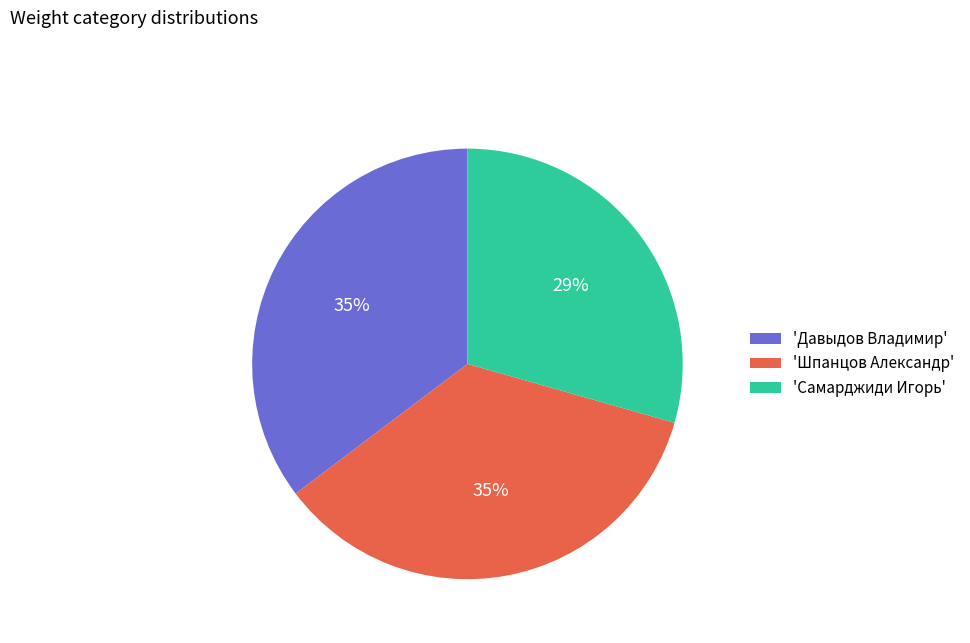

Is there any slice that represents more than half of the pie?

No